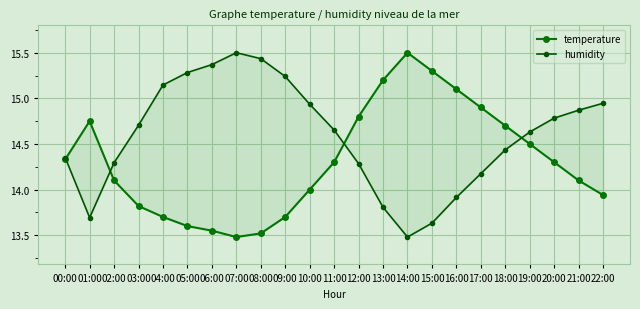

What is the lowest value of the humidity series?

13.5